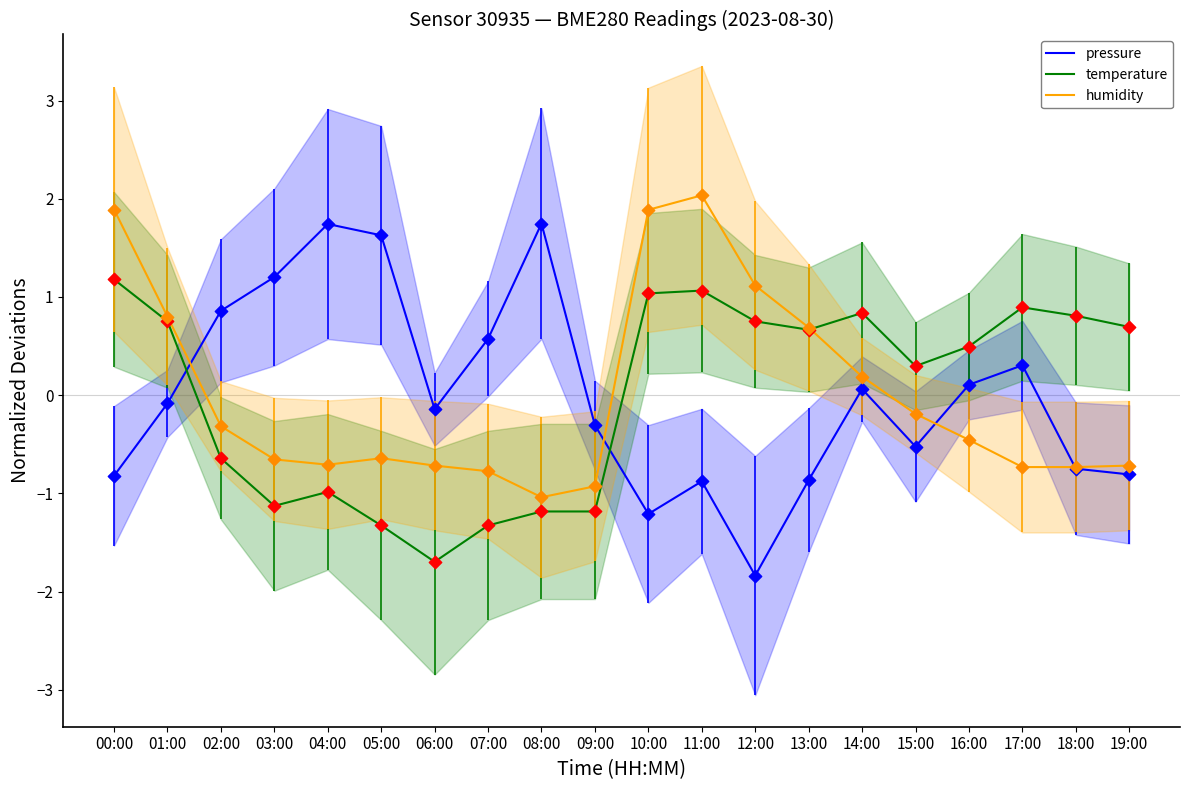

Which series reaches the maximum Y coordinate?

humidity